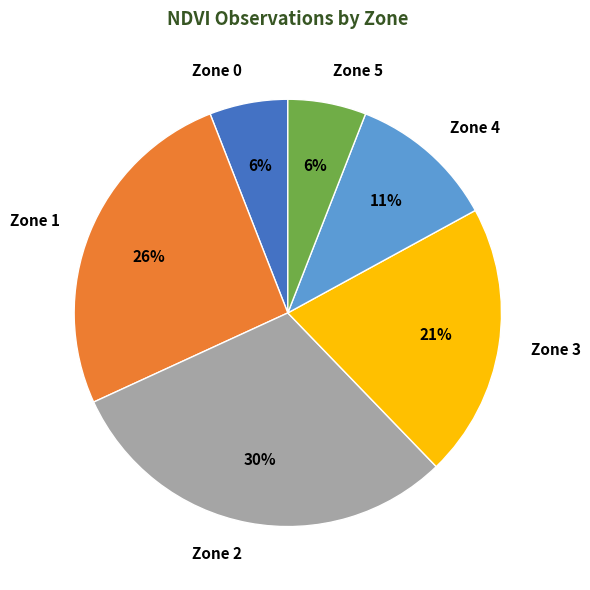

Count the number of slices in the pie.

6